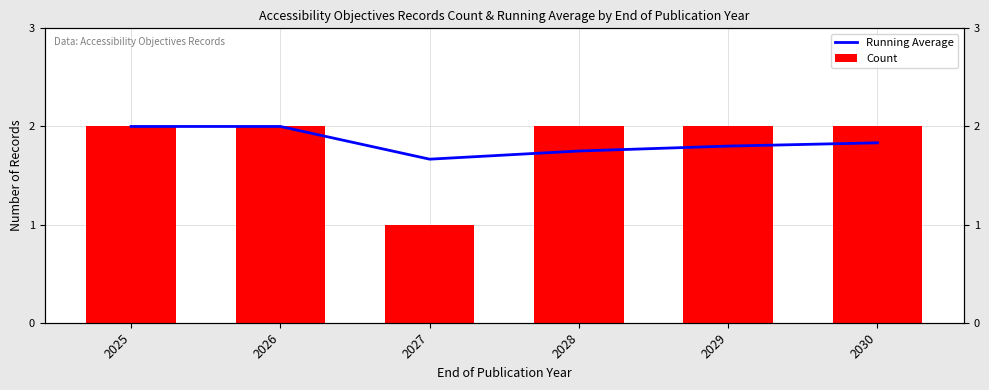

Between 2026 and 2027, which series saw the biggest shift?

Count